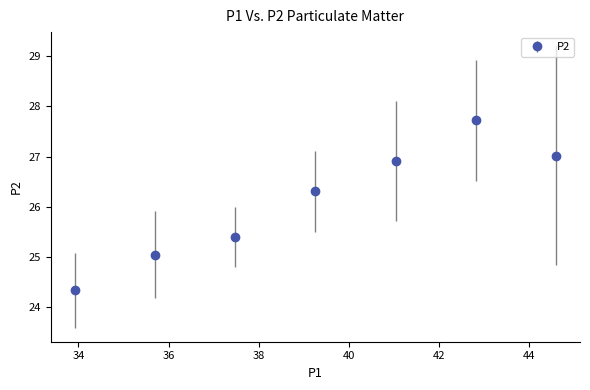

What is the value of the 1st point from the left?

24.3